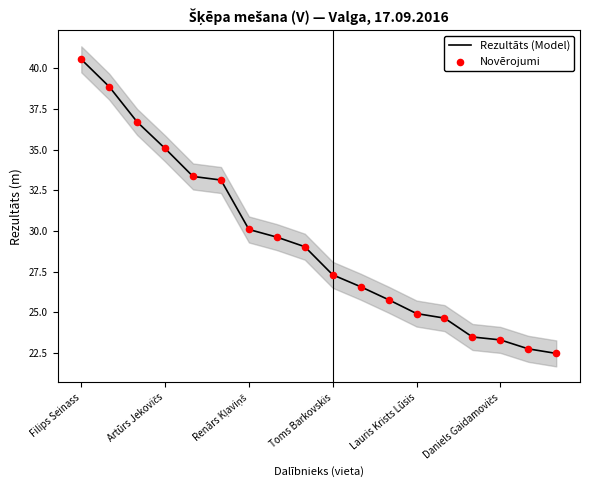

The value of Rezultāts (Model) at Toms Barkovskis is 27.3. True or false?

True